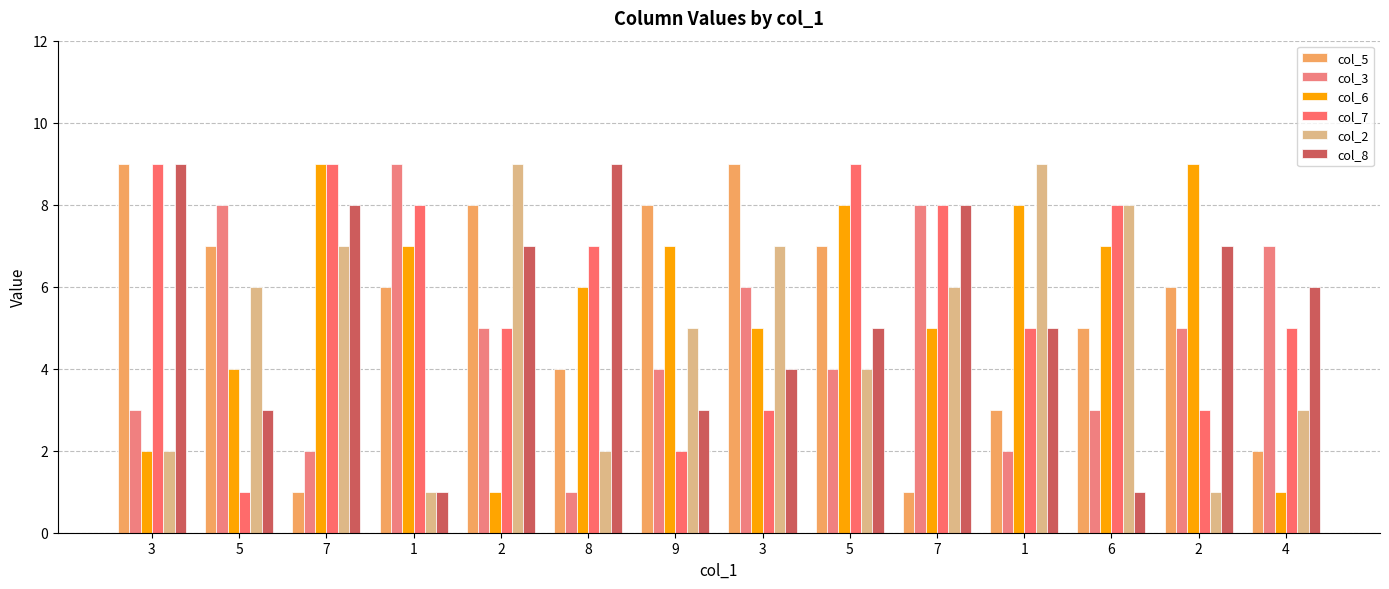

What is the average value of the col_6 series?

6